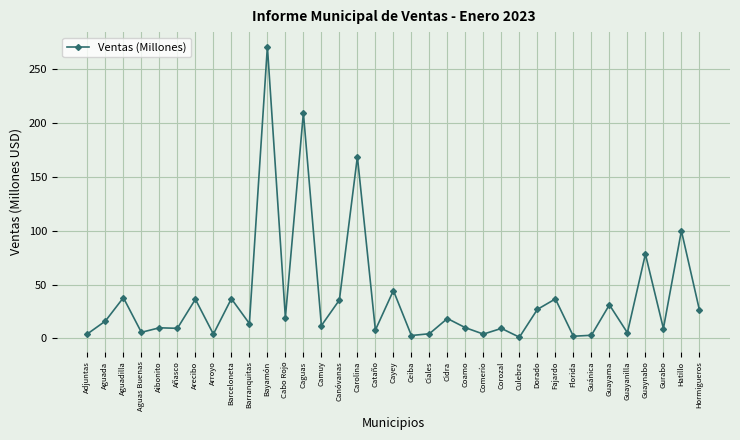

Is it true that the value at Arecibo is 54.1?

False